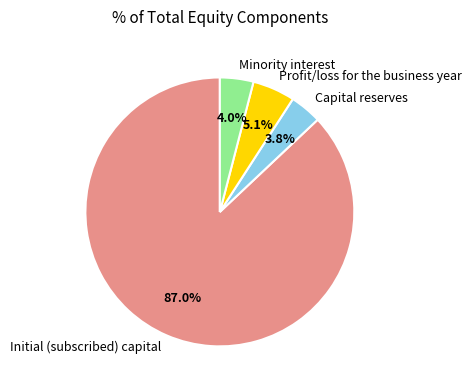

True or false: Capital reserves accounts for 4% of the total.

True